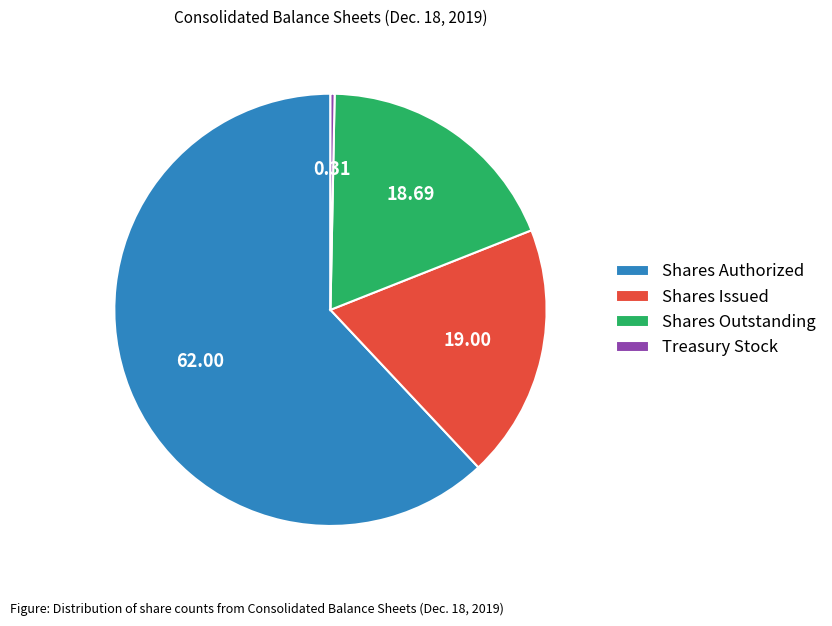

Count the number of slices in the pie.

4